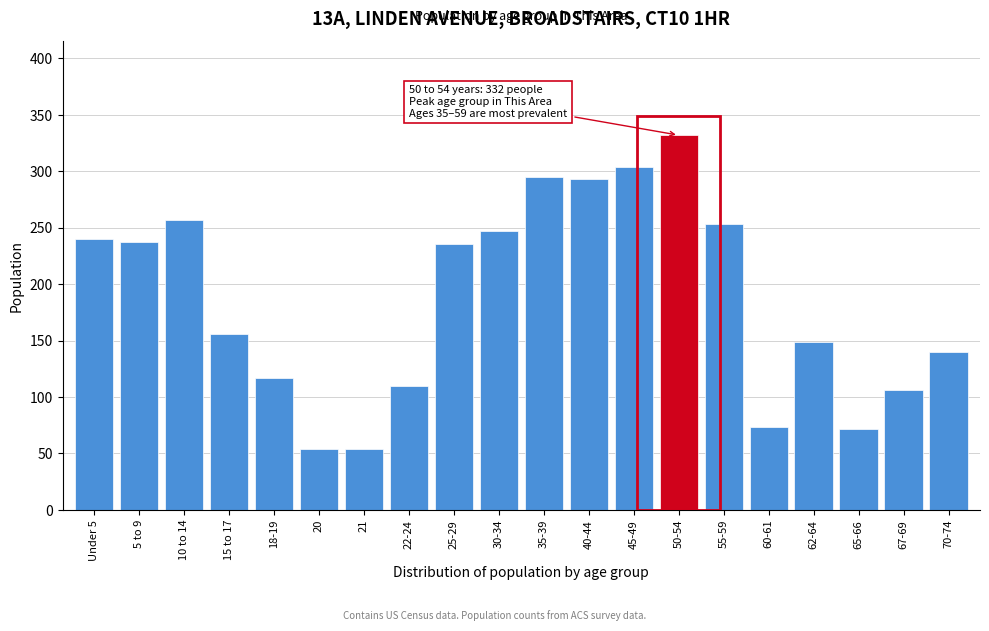

What is the minimum value shown in the chart?

54